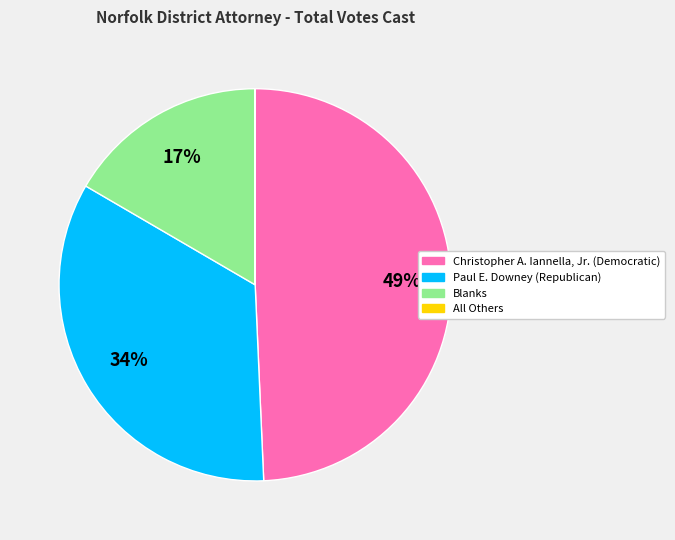

Which slice is the largest?

Christopher A. Iannella, Jr. (Democratic)